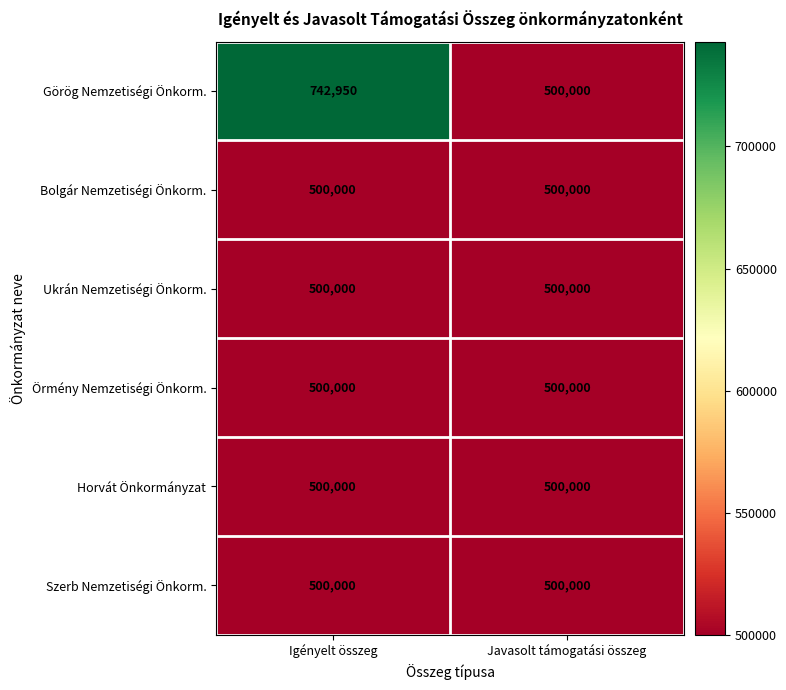

What is the maximum value shown in the chart?

742950